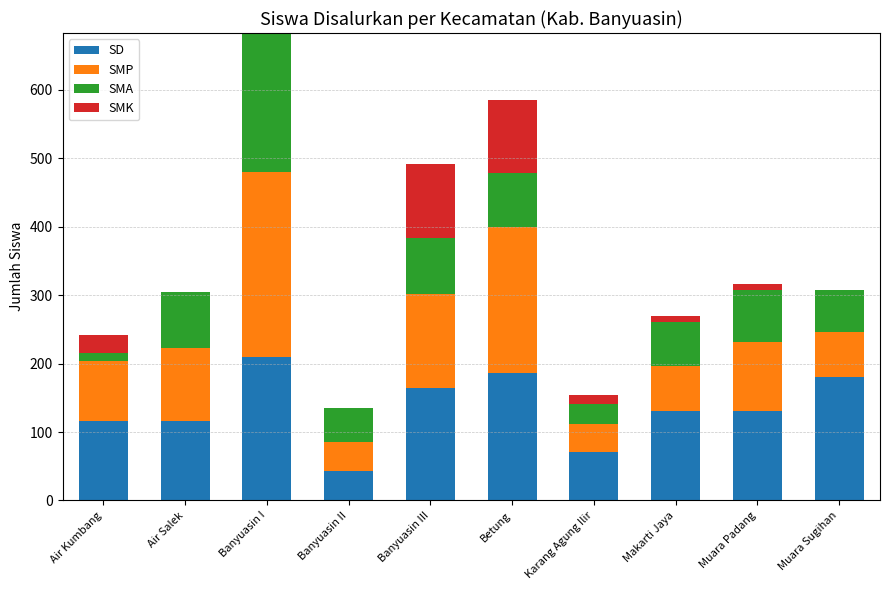

At which label does SD reach its peak?

Banyuasin I